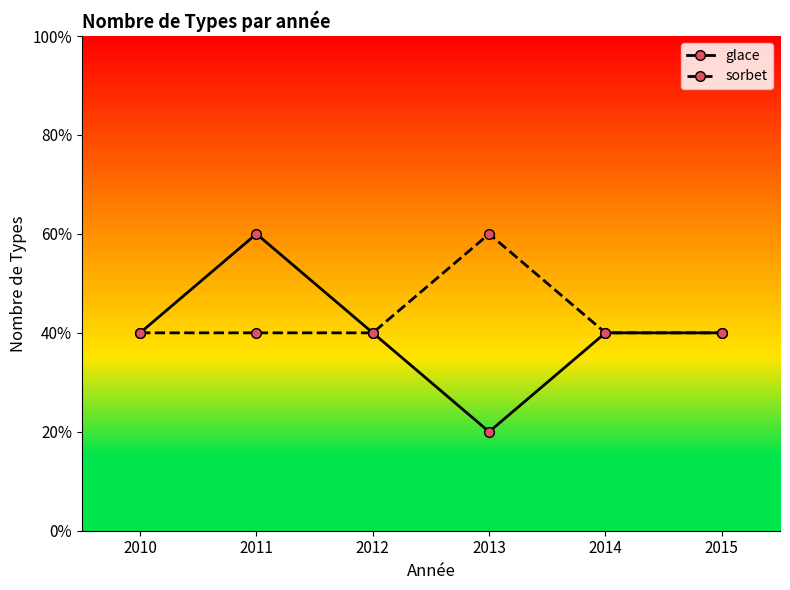

Which series has the largest range (max minus min)?

glace